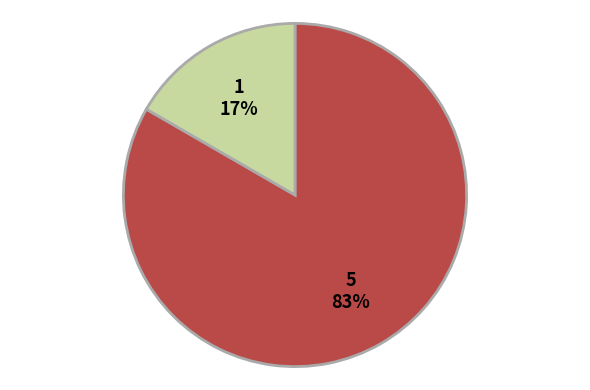

To the nearest percent, what is the average slice percentage?

50%